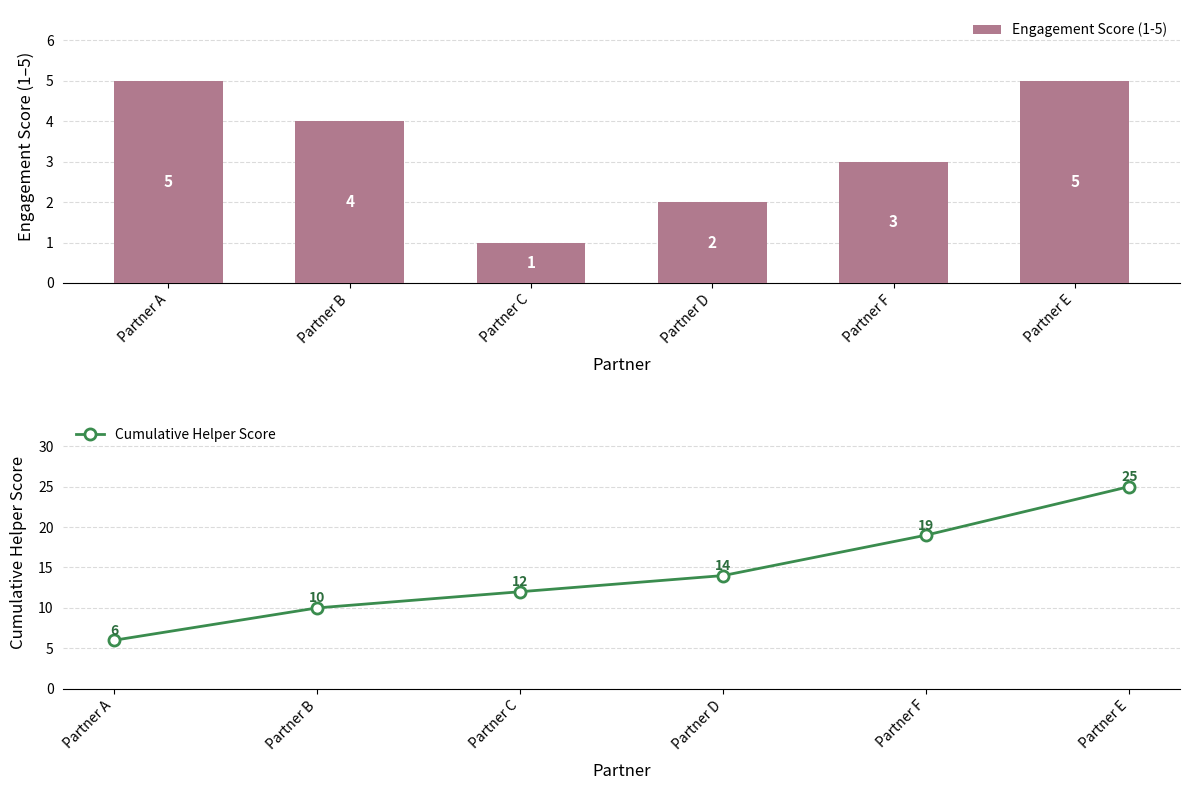

What is the label of the 3rd bar from the right?

Partner D